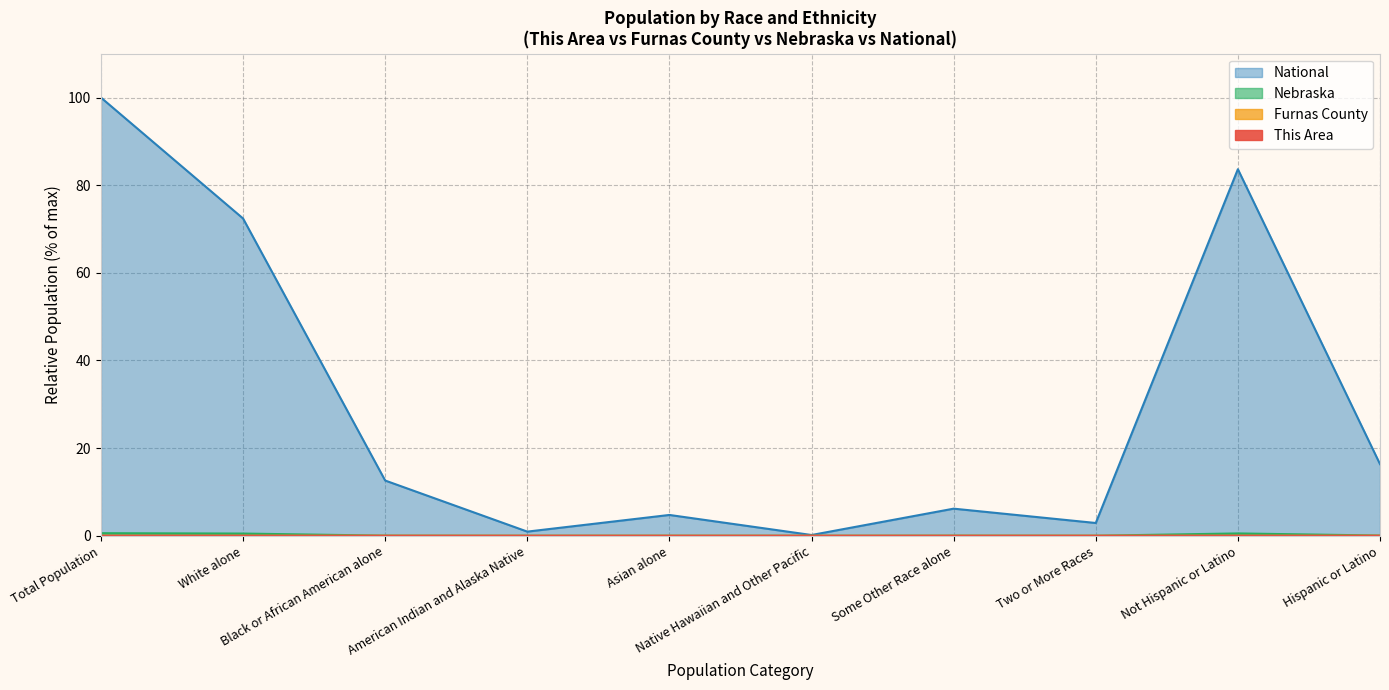

What is the difference between the highest and lowest values at Native Hawaiian and Other Pacific?

0.2